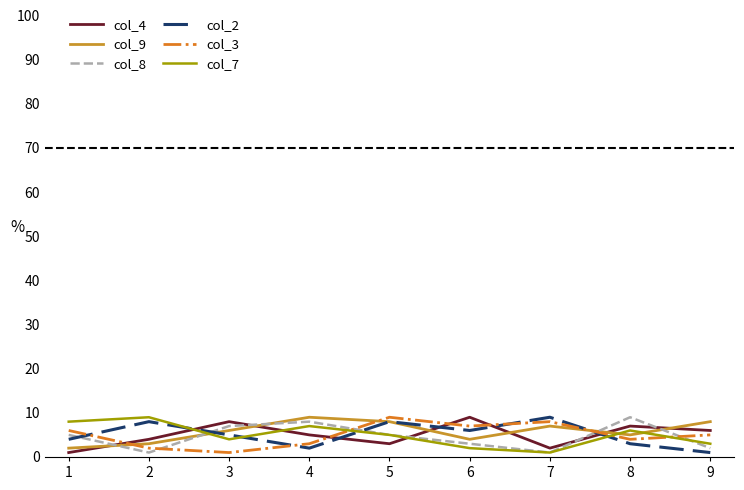

What is the average value of the col_4 series?

5